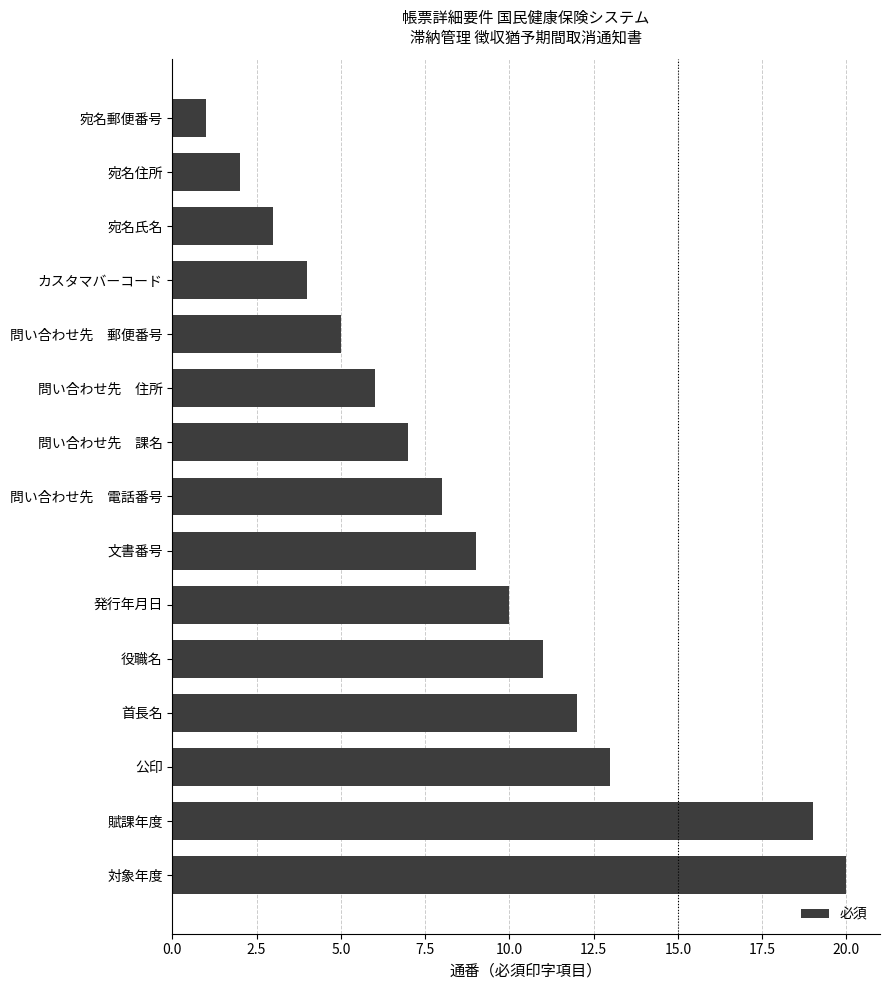

Are the bars horizontal?

Yes